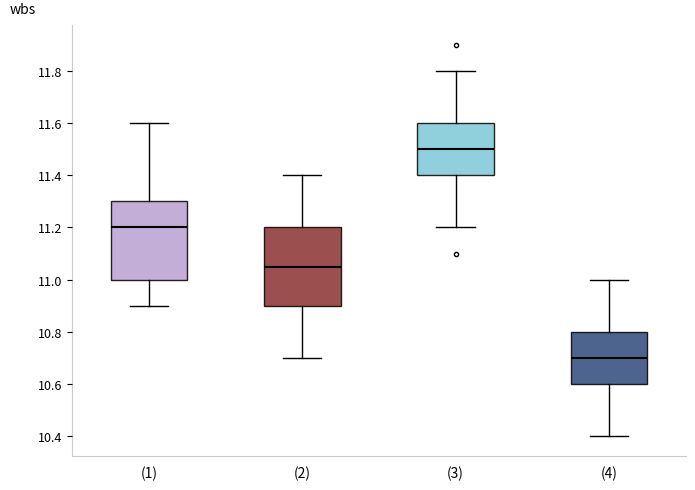

Which box's median line is the highest?

(3)